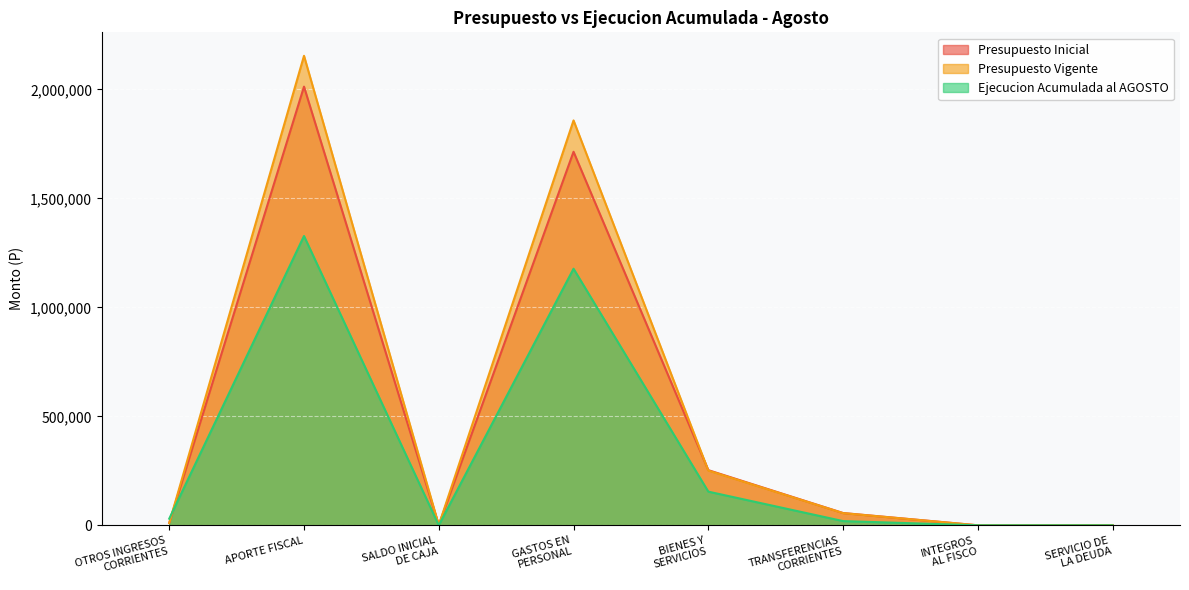

What is the label of the 7th point from the right?

APORTE FISCAL